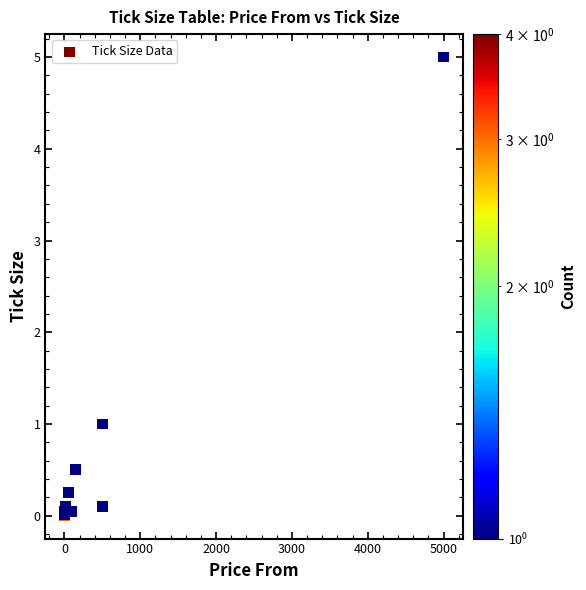

What Y value in the scatter plot is closest to 2?

1.0